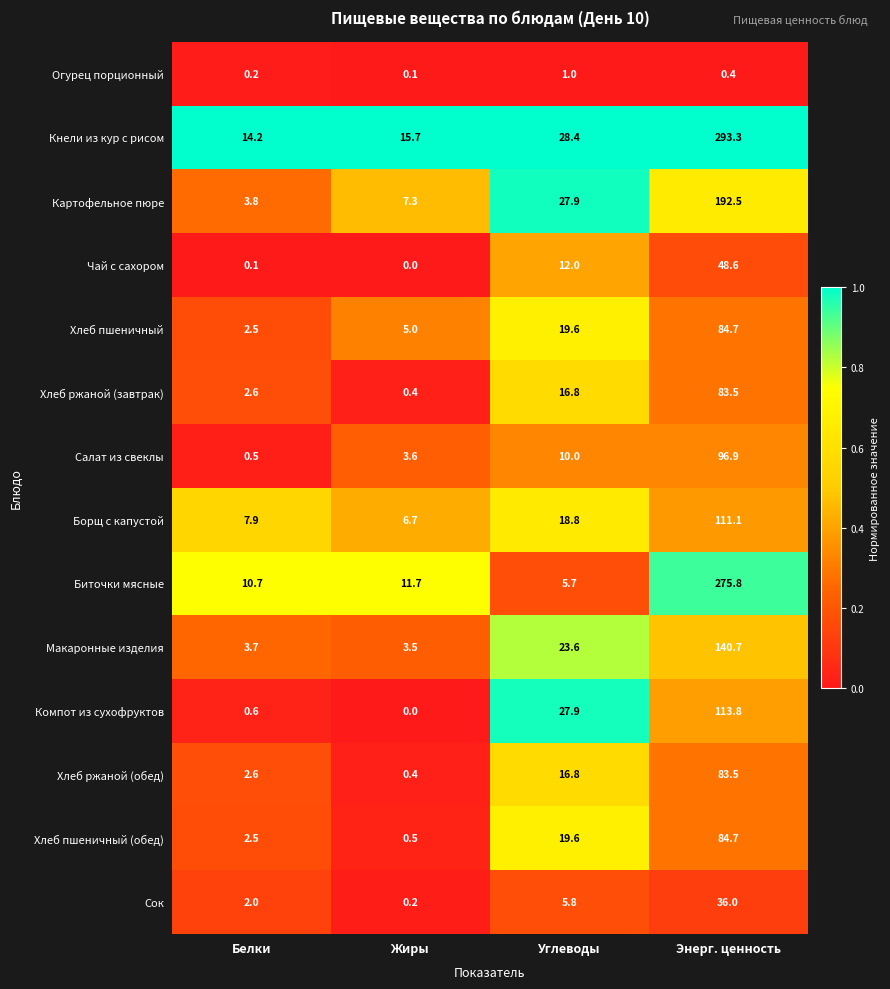

What is the difference between the Кнели из кур с рисом values at Углеводы and Жиры?

12.7